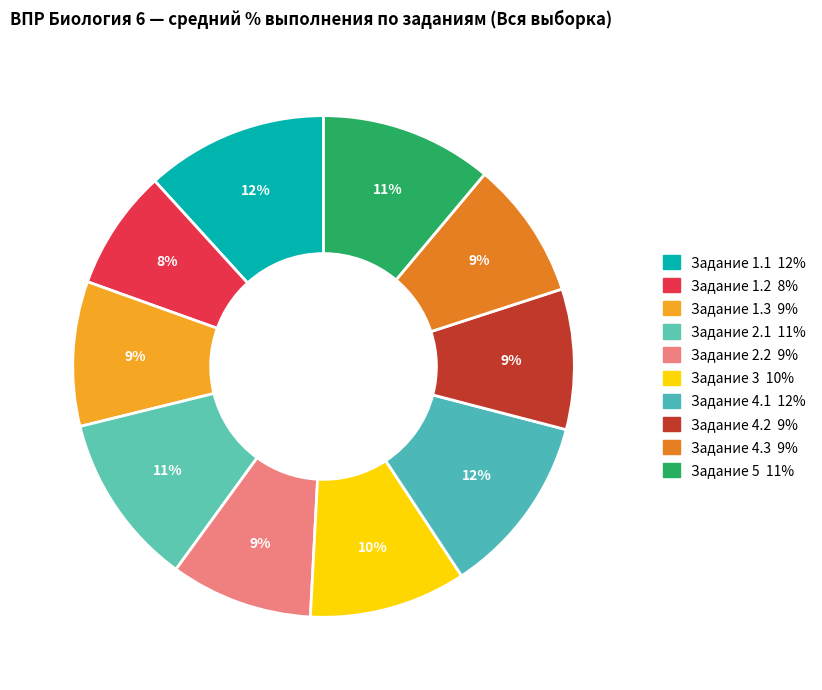

How many slices are in this pie chart?

10